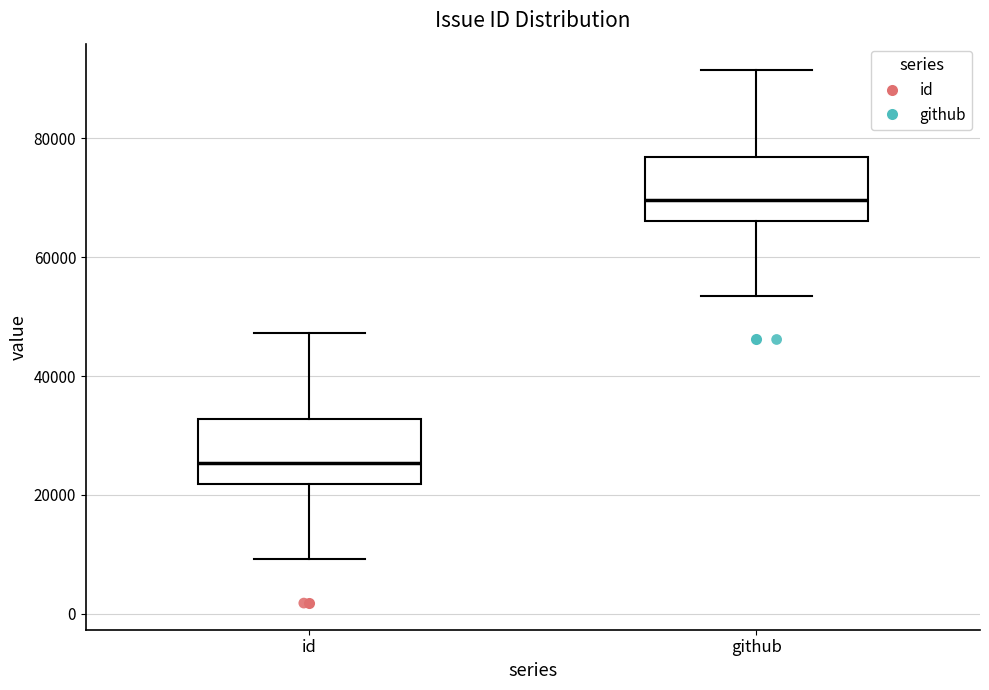

Reading left to right, read every box against the y-axis: the position of its median line, the range the box covers, and the ends of its whiskers. The values are not printed on the chart, so give them approximately, as read against the axis.

id: median 26000, box 22000 to 32000, whiskers 10000 to 48000
github: median 70000, box 66000 to 76000, whiskers 54000 to 92000